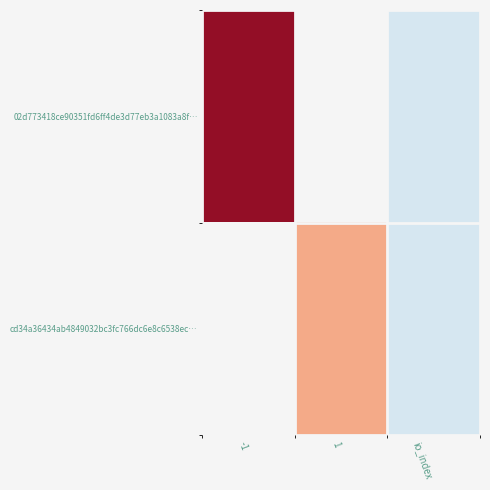

Which has a higher value, io_index or -1?

-1